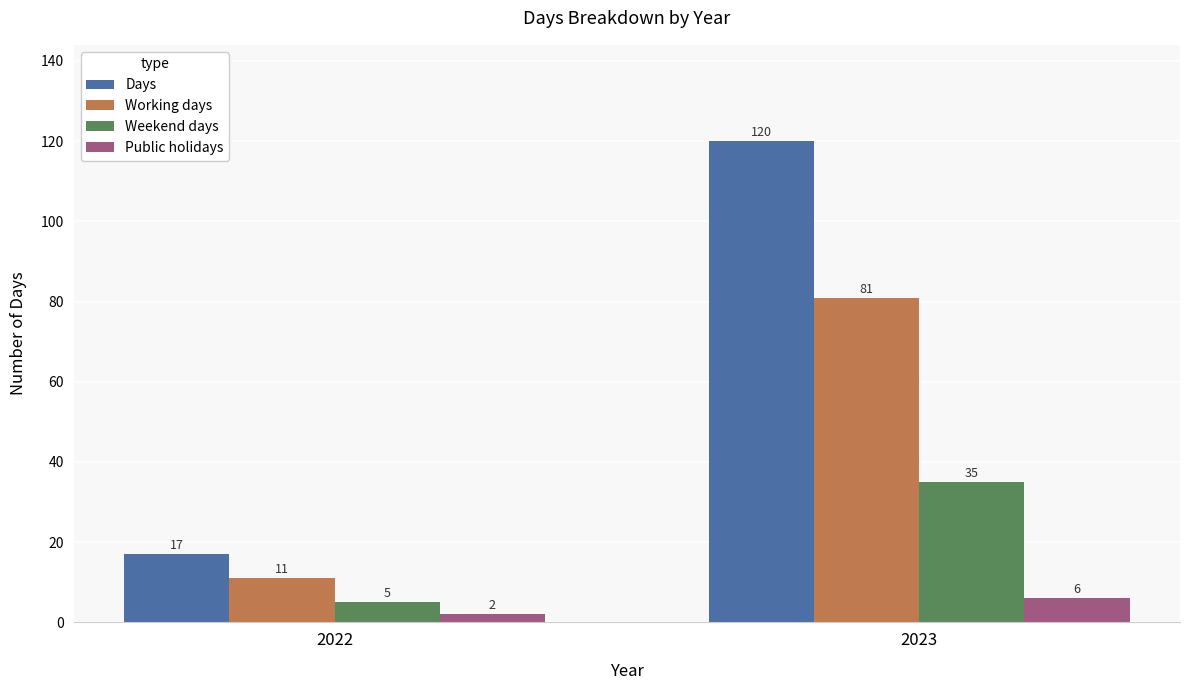

Is it true that Working days equals 11 at 2022?

True